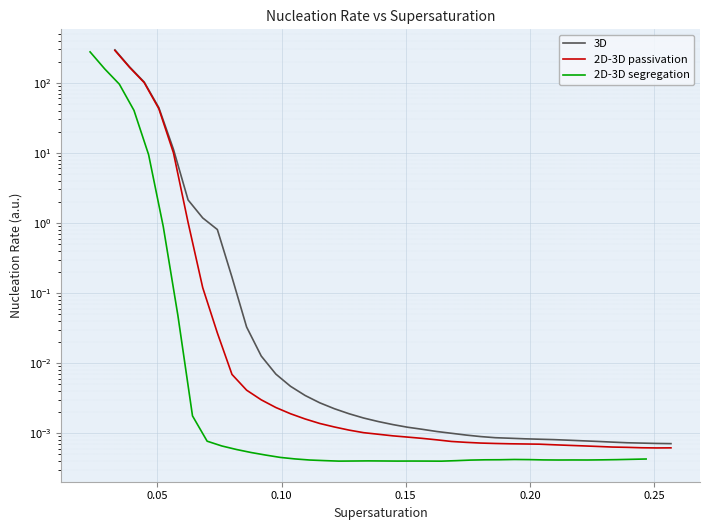

Rank the series by their maximum value, from highest to lowest.

3D, 2D-3D passivation, 2D-3D segregation